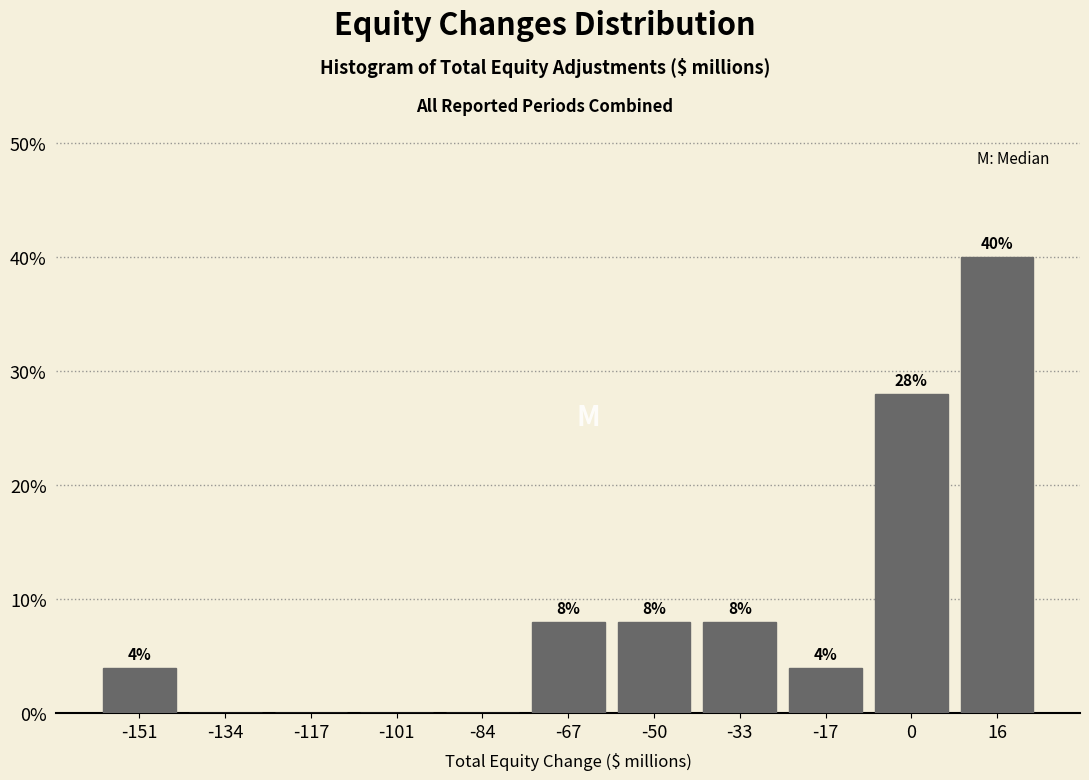

Over which range of the x-axis is the bar tallest?

8 to 26